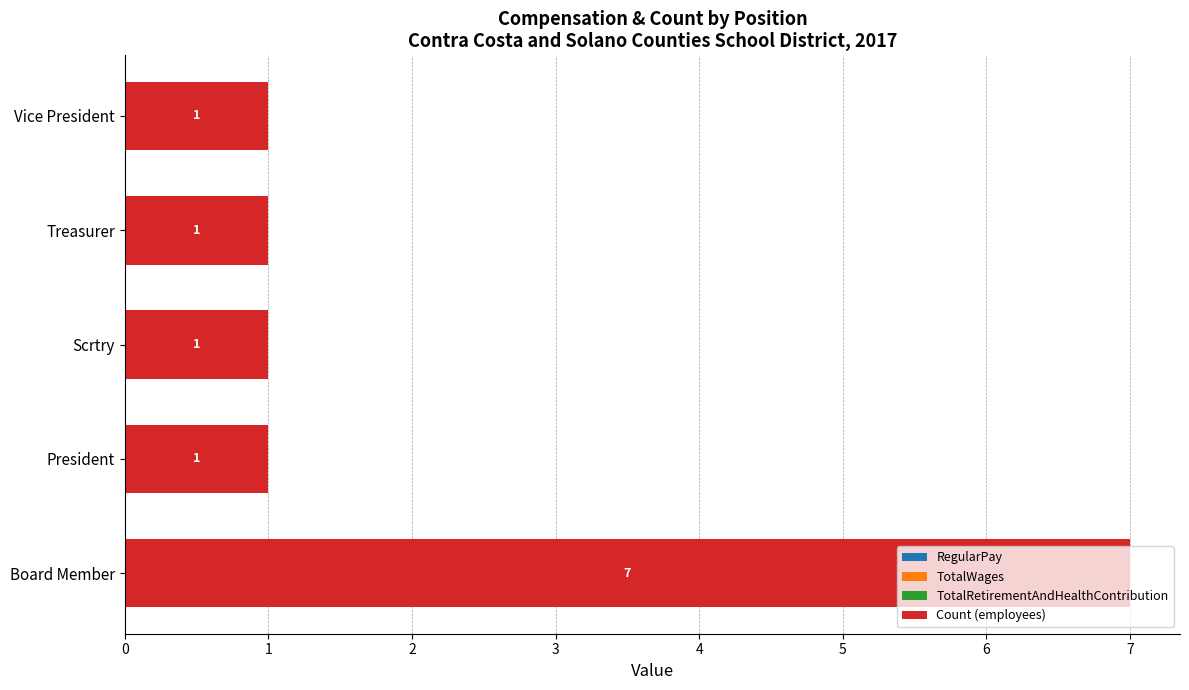

What is the change in value from Board Member to Treasurer?

-6